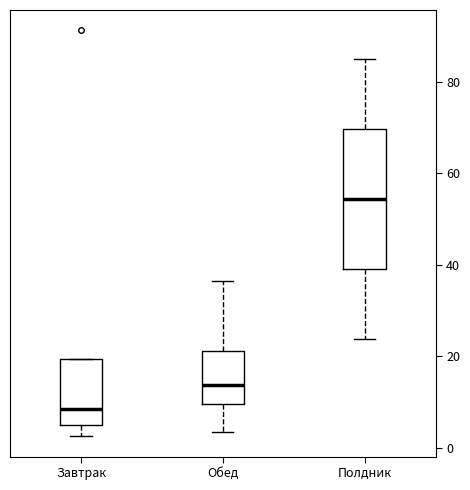

Which box's median line is the lowest?

Завтрак